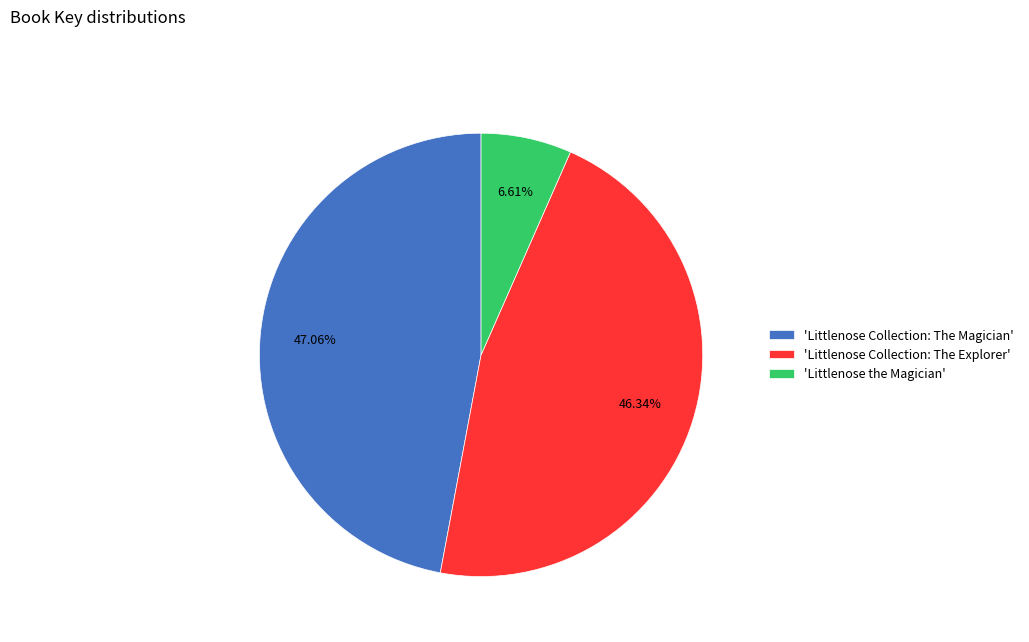

Is there a majority slice in this chart?

No